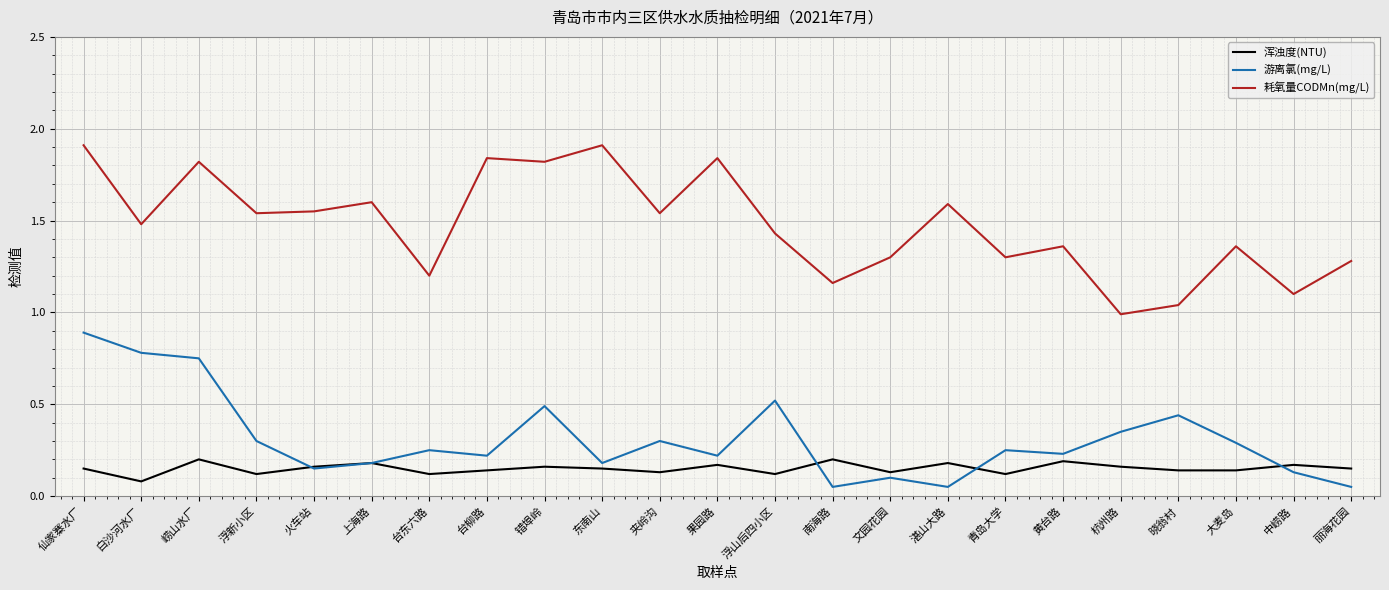

What position from the right is 崂山水厂?

21